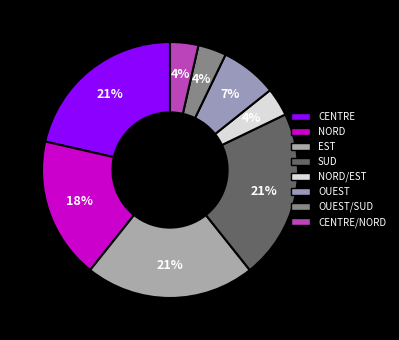

Count the number of slices in the pie.

8